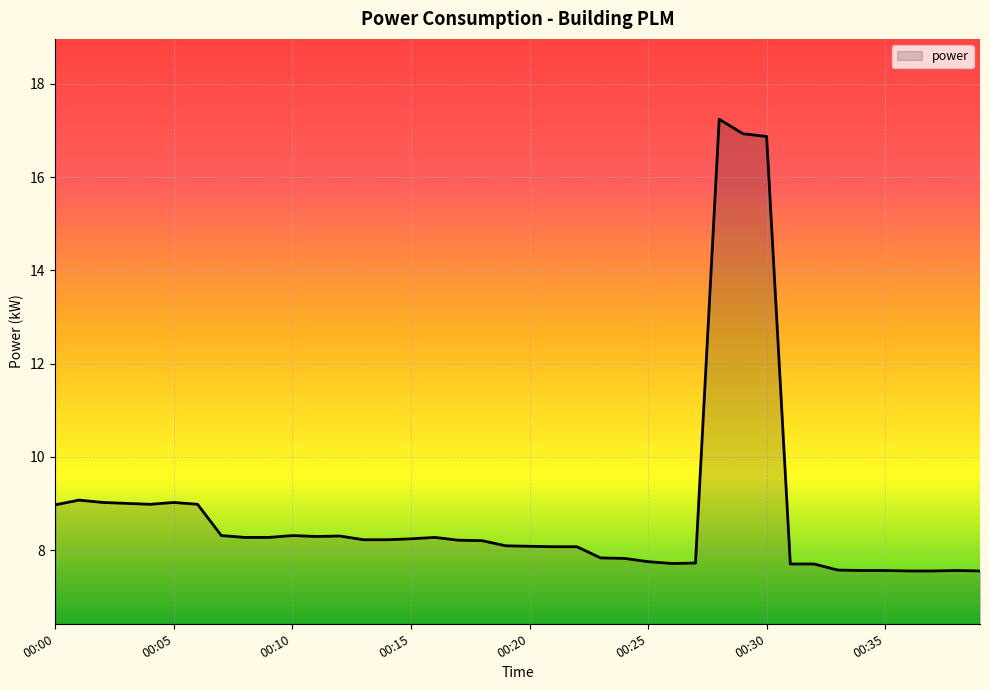

What is the greatest value displayed?

17.2